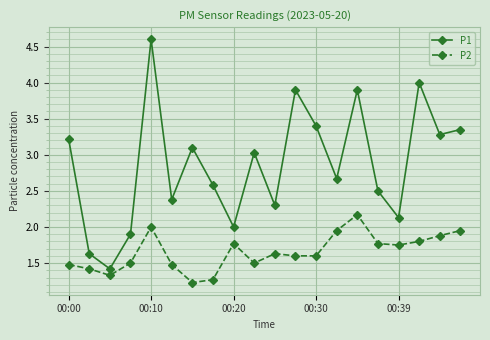

What is the smallest value displayed?

1.2